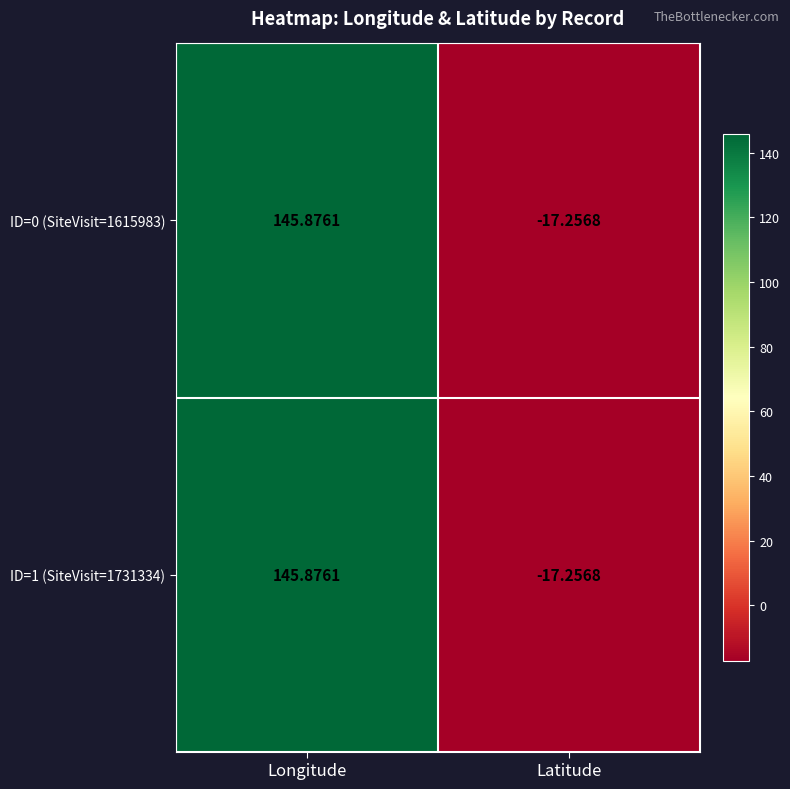

At which category is the sum across all series the highest?

Longitude